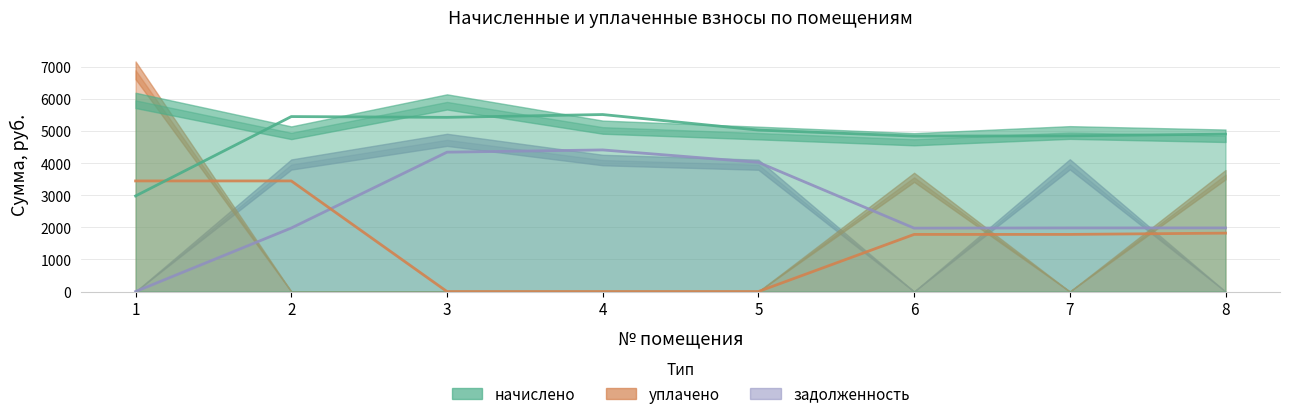

Does the chart have visible grid lines?

Yes